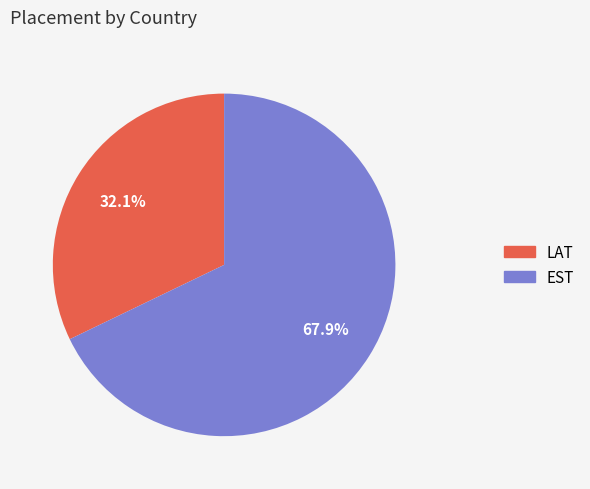

What is the ratio of the value at EST to the value at LAT?

2.1